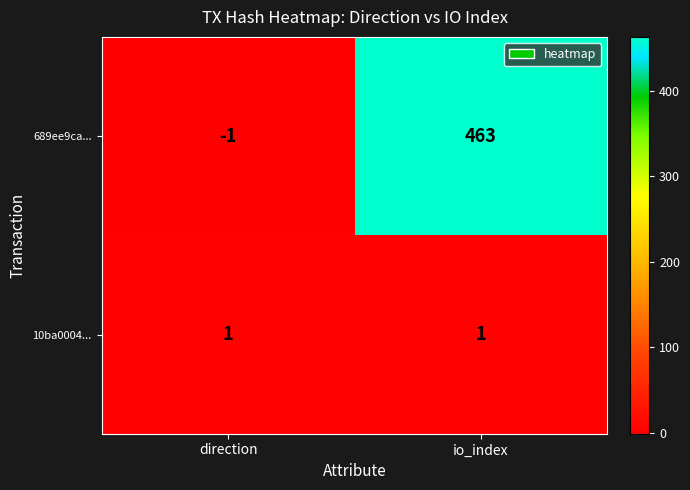

Which series has the largest range (max minus min)?

689ee9ca...